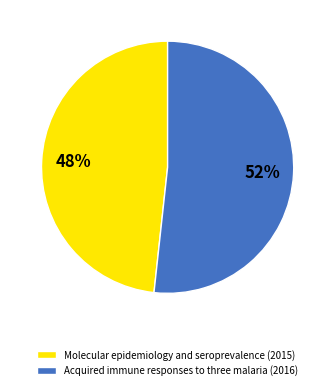

Does any single category account for the majority?

Yes